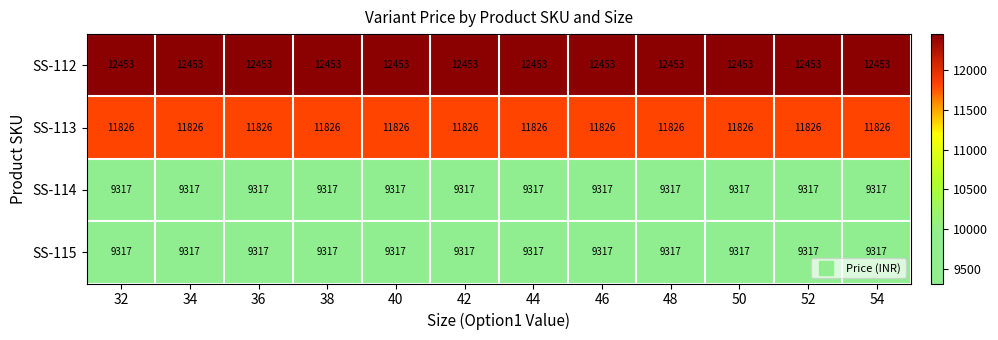

What is the total value across all series at 46?

42913